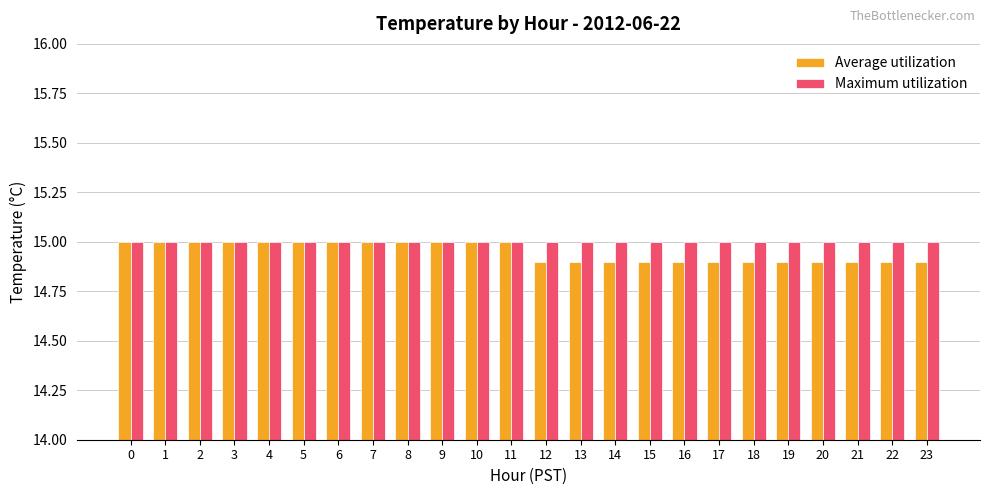

Is the value of Maximum utilization at 17 greater than the value of Average utilization at 19?

Yes